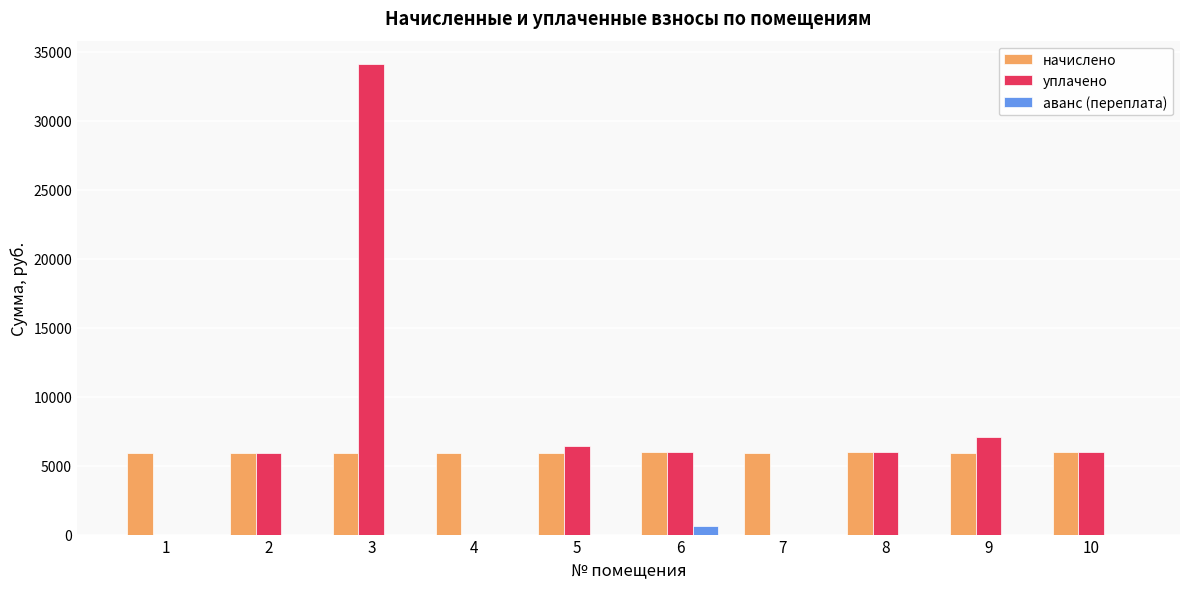

What is the maximum value shown in the chart?

34092.9